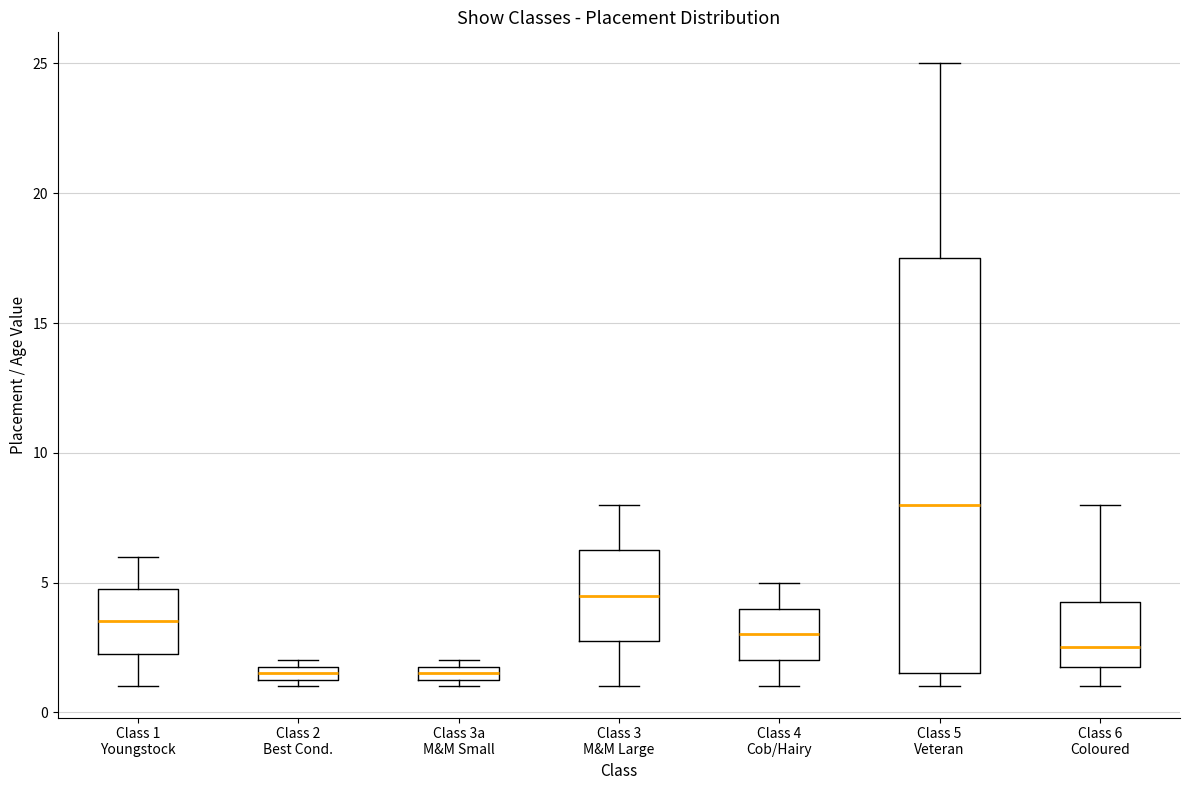

Comparing the boxes themselves (not the whiskers), which one is the tallest?

Class 5 Veteran